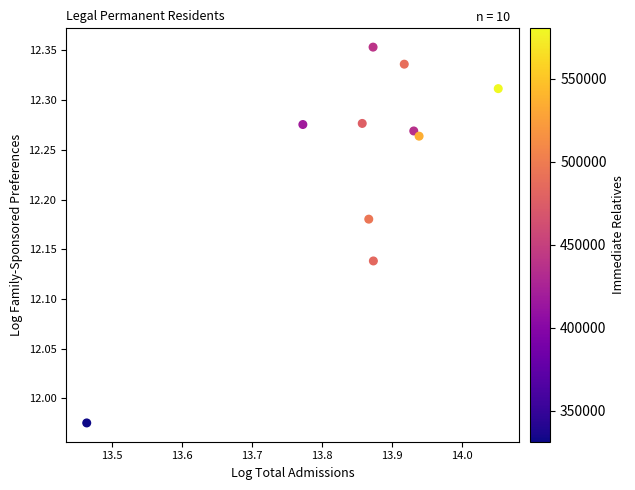

What is the average X value?

13.9